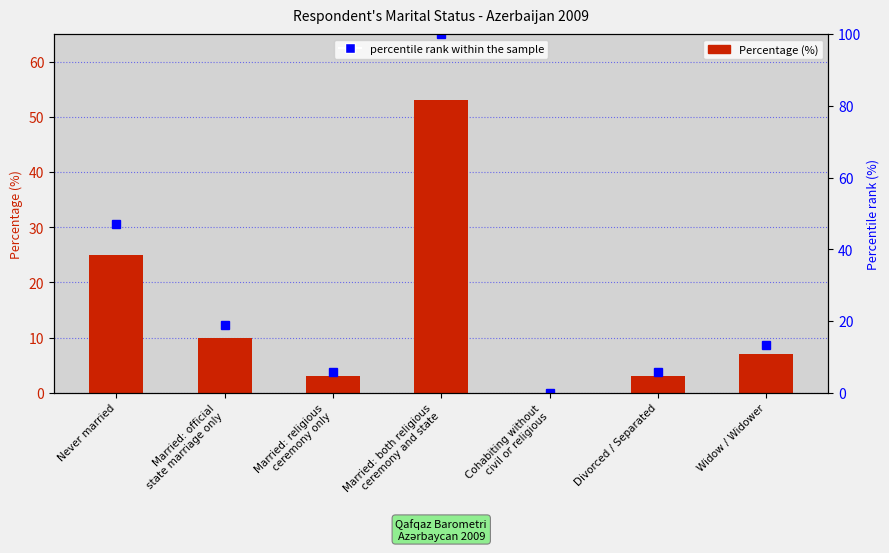

What is the sum of the Percentage (%) values at Married: both religious
ceremony and state and Widow / Widower?

60.0